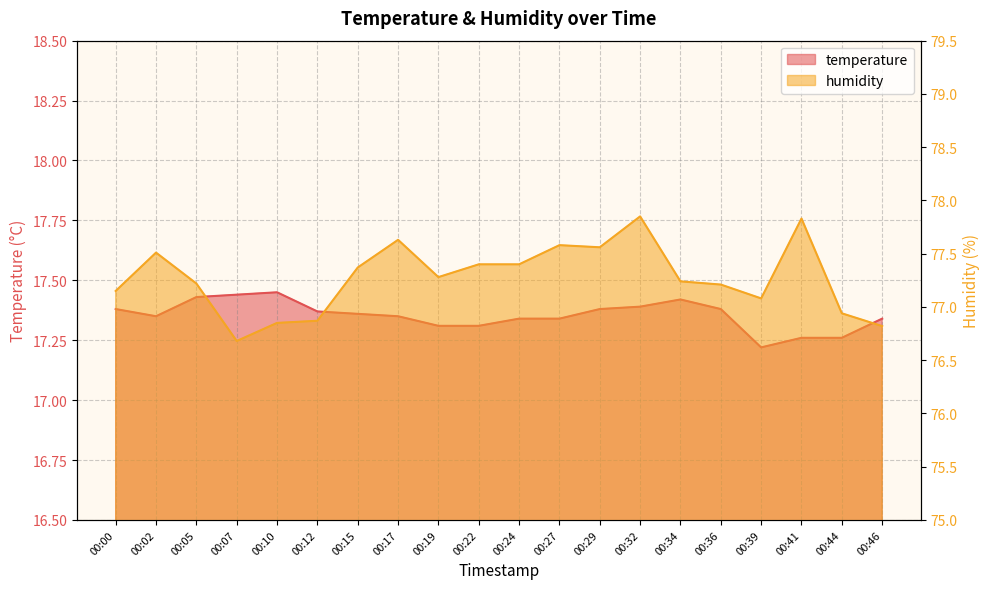

The temperature series shows 29.6 at 00:07. True or false?

False